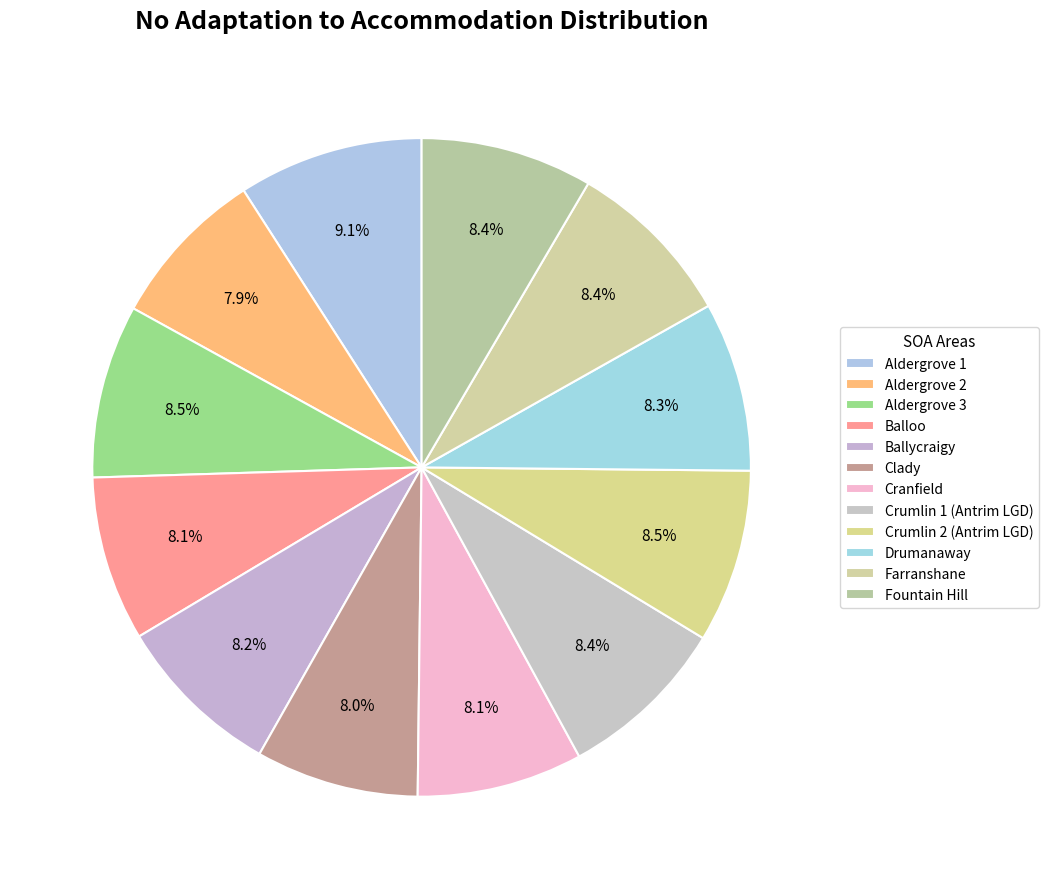

Is it true that Clady is 1% of the pie?

False